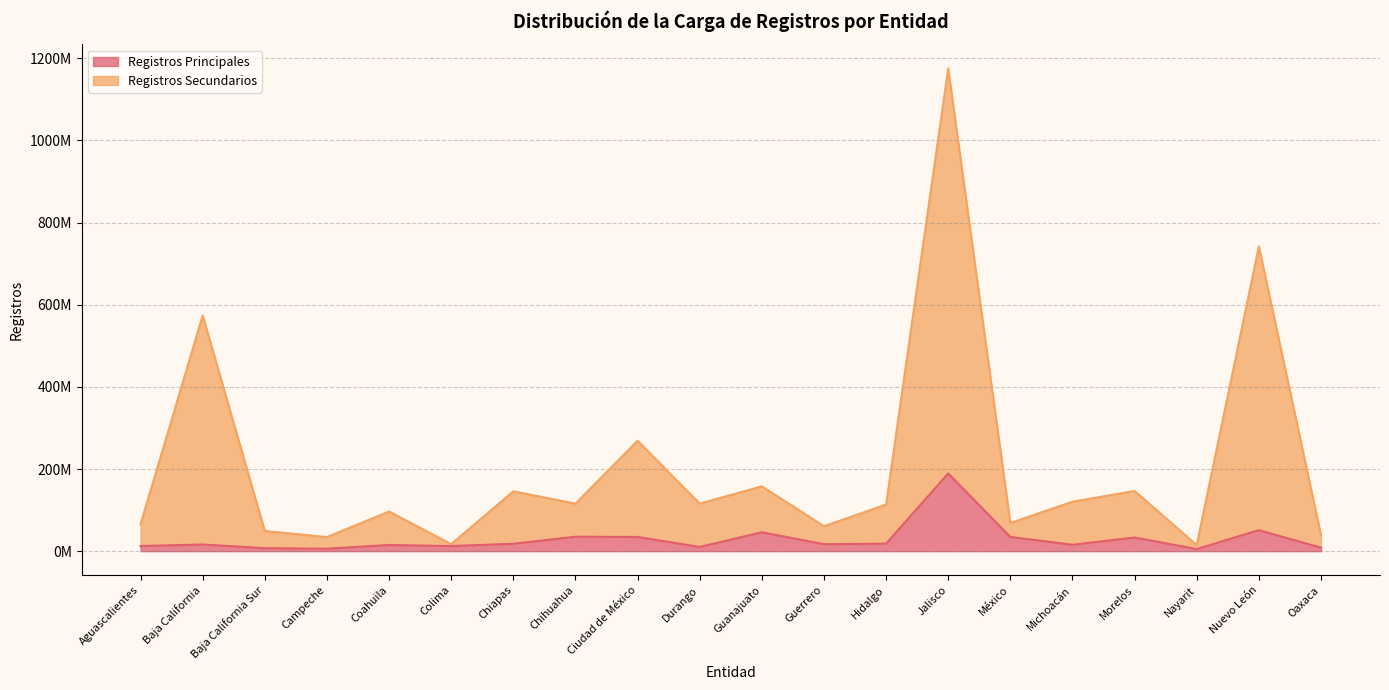

What is the difference between the second highest and second lowest values in the Registros Principales series?

45324608